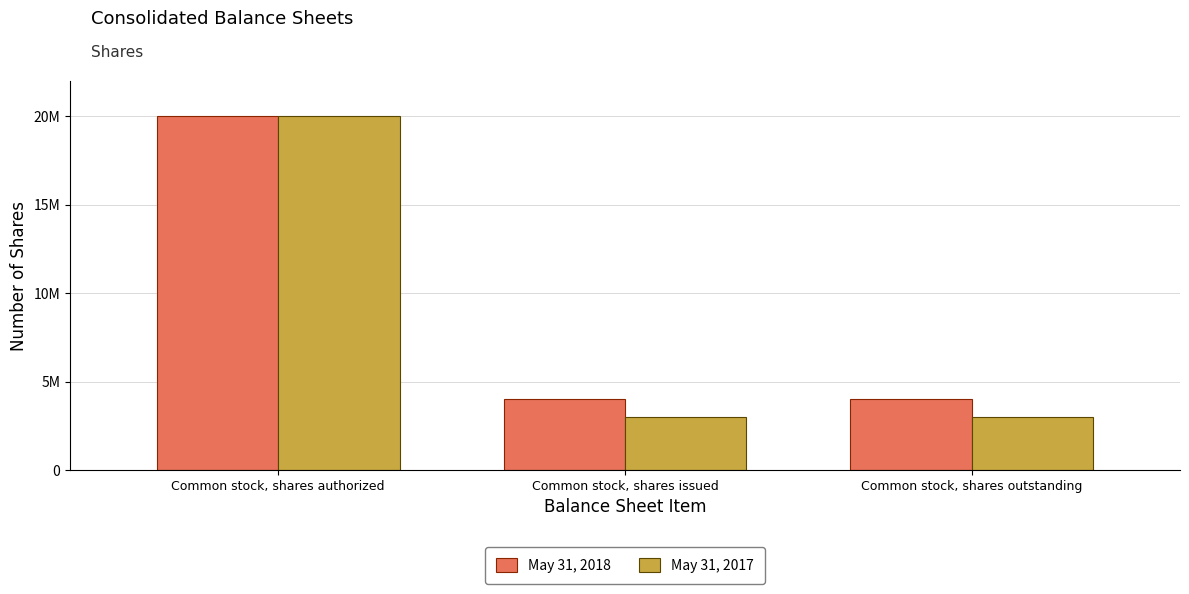

Is it true that May 31, 2018 equals 3994545 at Common stock, shares outstanding?

True